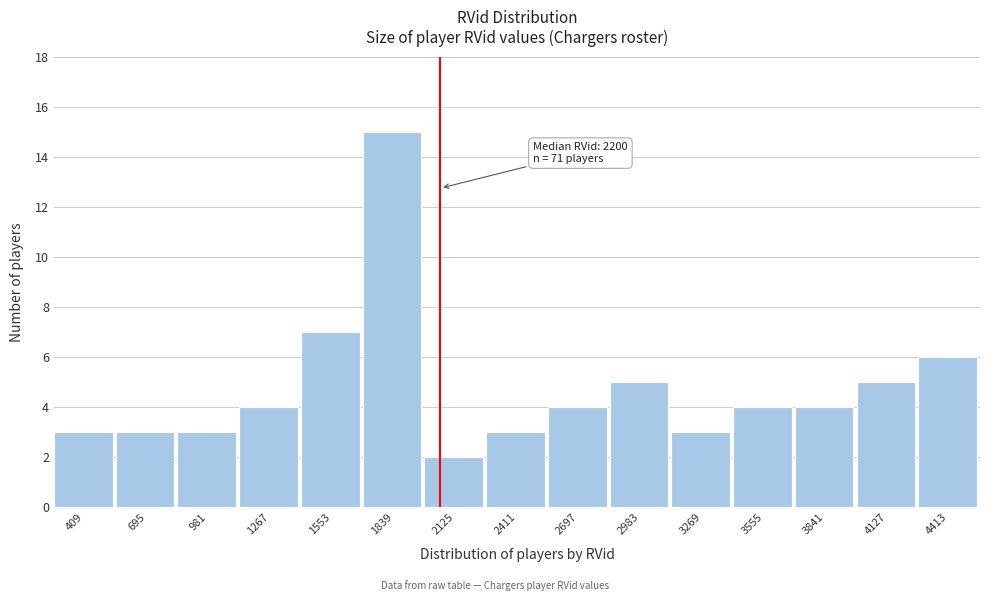

Reading left to right, transcribe all the data shown in this chart.

409=3	695=3	981=3	1267=4	1553=7	1839=15	2125=2	2411=3	2697=4	2983=5	3269=3	3555=4	3841=4	4127=5	4413=6